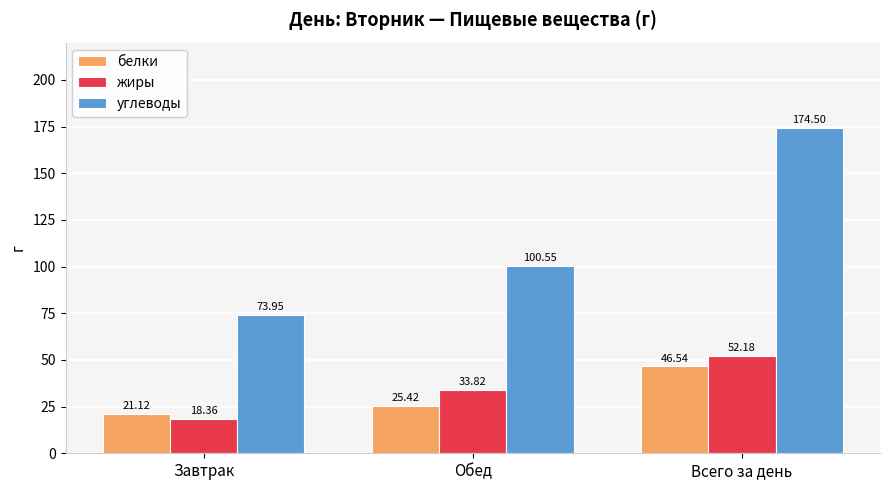

Which label corresponds to the smallest value in the chart?

Завтрак